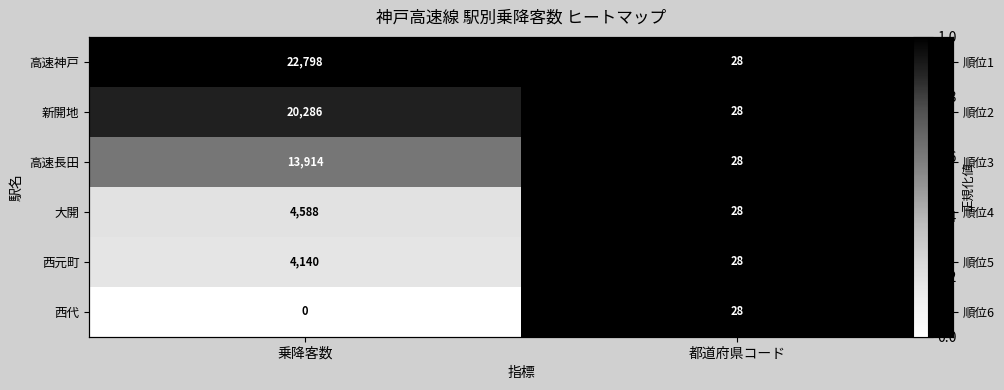

At which category does the chart reach its minimum across all series?

乗降客数